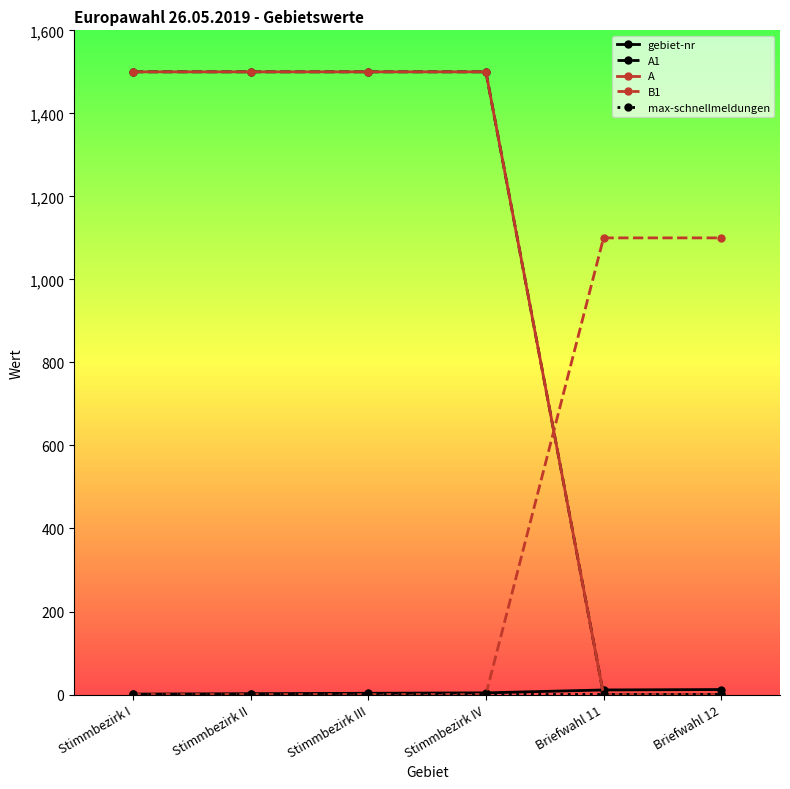

Rank the categories by max-schnellmeldungen value from lowest to highest.

Stimmbezirk I, Stimmbezirk II, Stimmbezirk III, Stimmbezirk IV, Briefwahl 11, Briefwahl 12